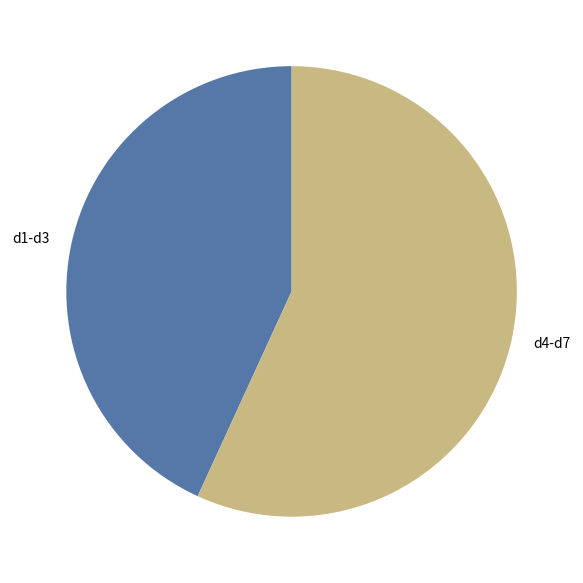

Between d1-d3 and d4-d7, which is larger?

d4-d7